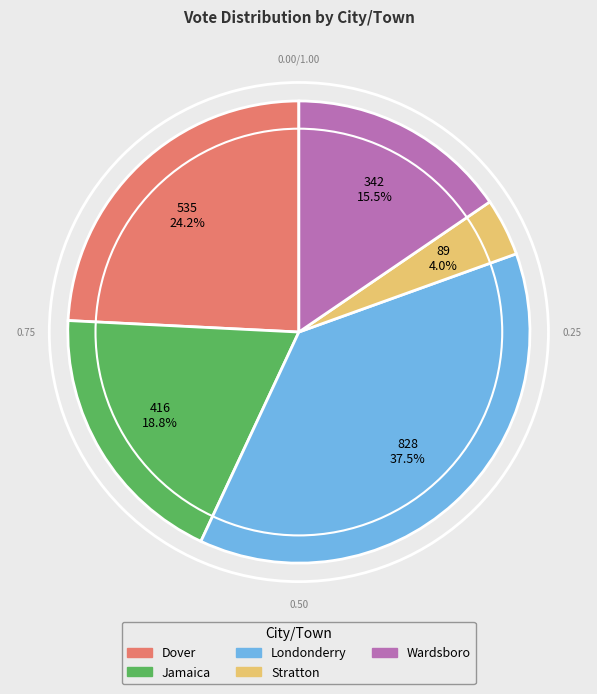

What percentage is the Stratton slice, to the nearest percent?

4%